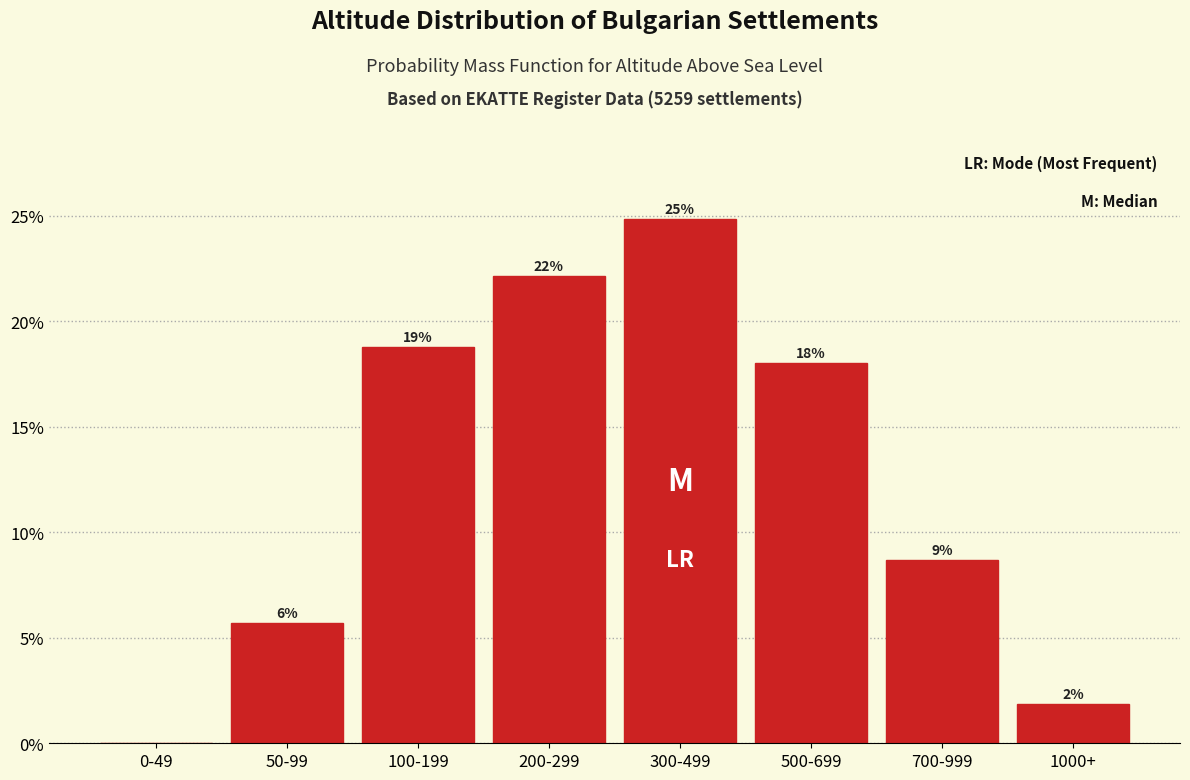

Are the bars horizontal?

No